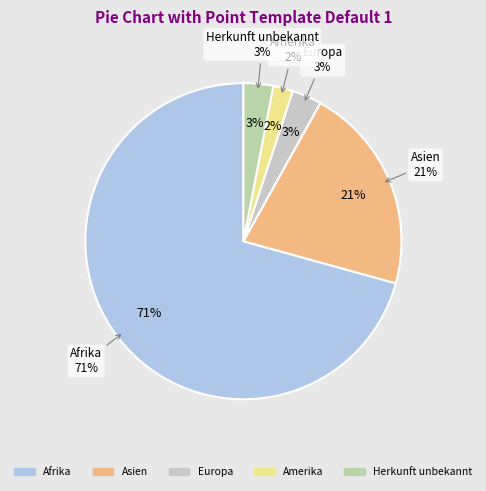

Does any single category account for the majority?

Yes